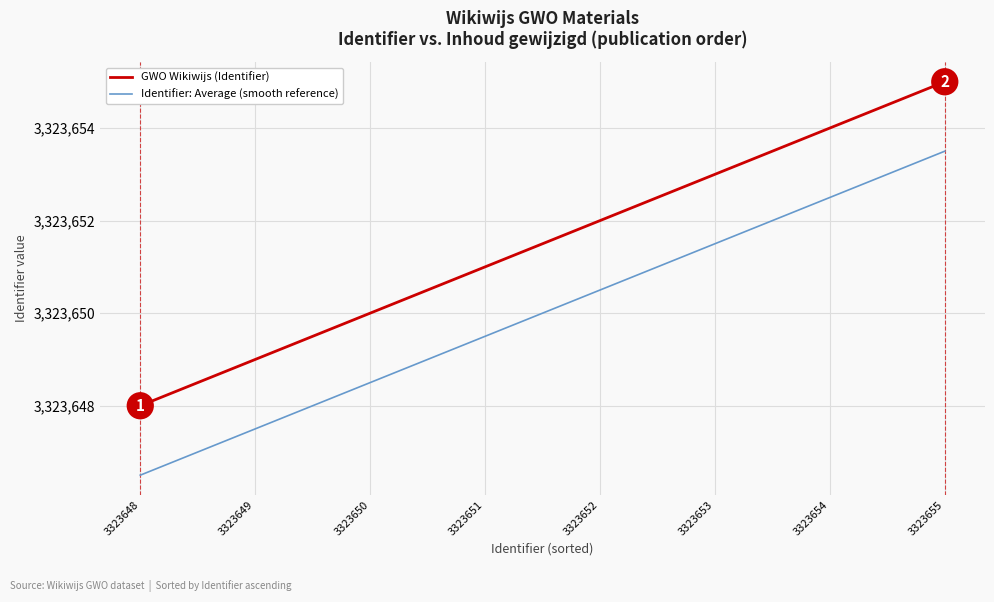

True or false: GWO Wikiwijs (Identifier) and Identifier: Average (smooth reference) cross at least once.

False